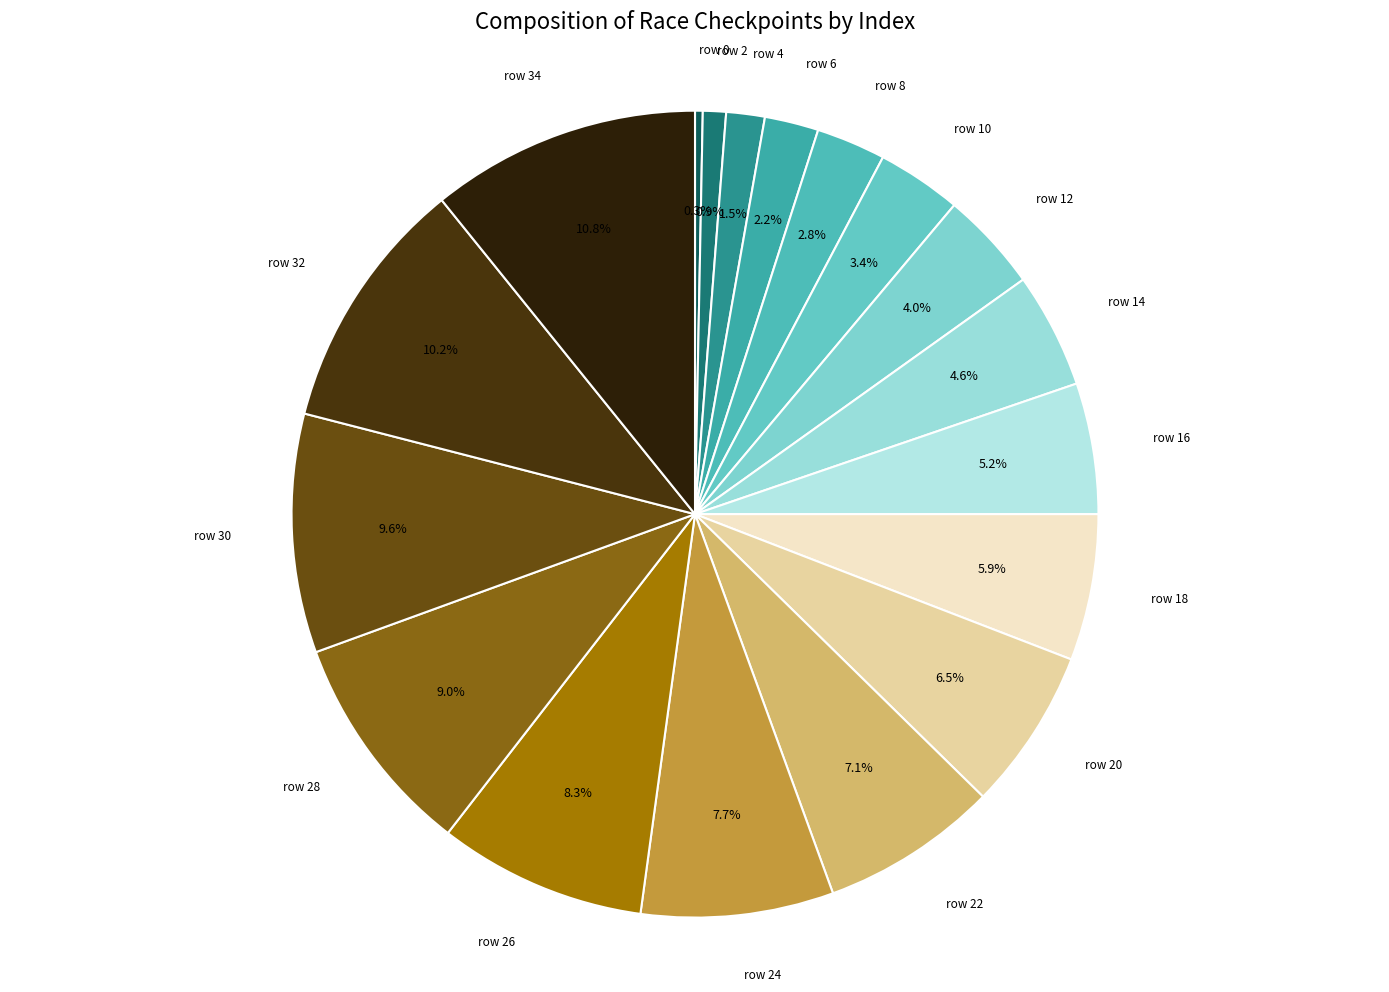

What is the ratio of the value at row 20 to the value at row 14?

1.4